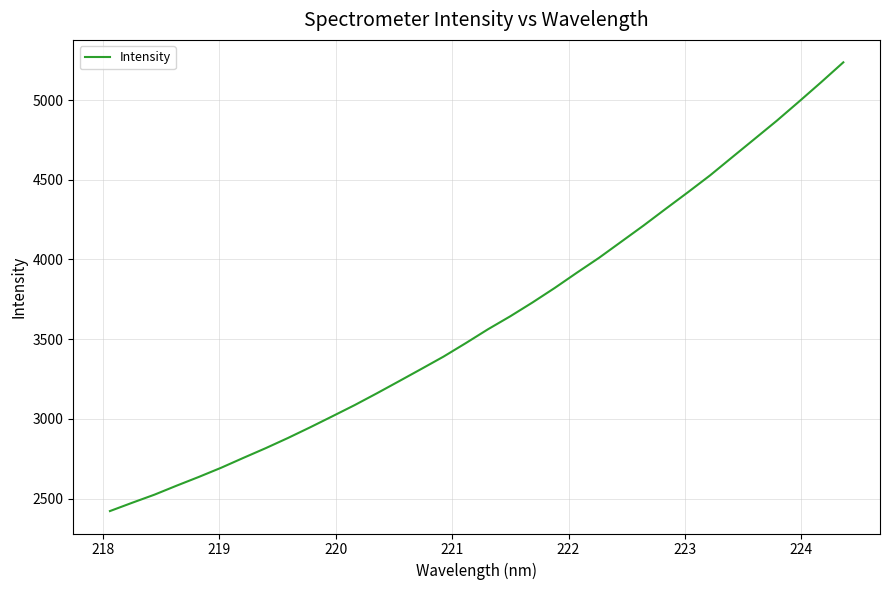

What is the greatest value displayed?

5236.4